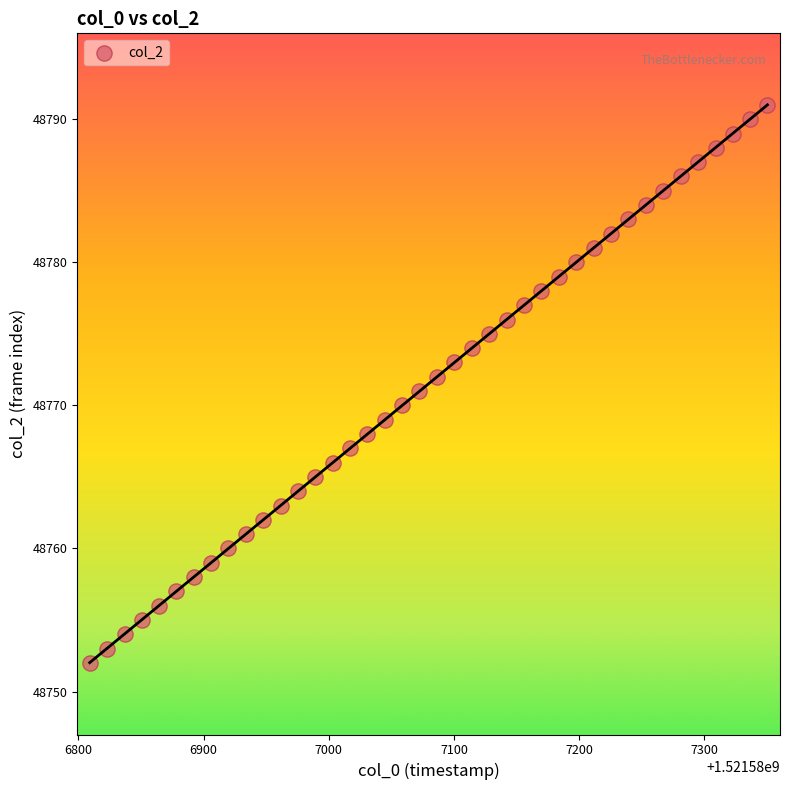

What is the range of Y values (max minus min)?

39